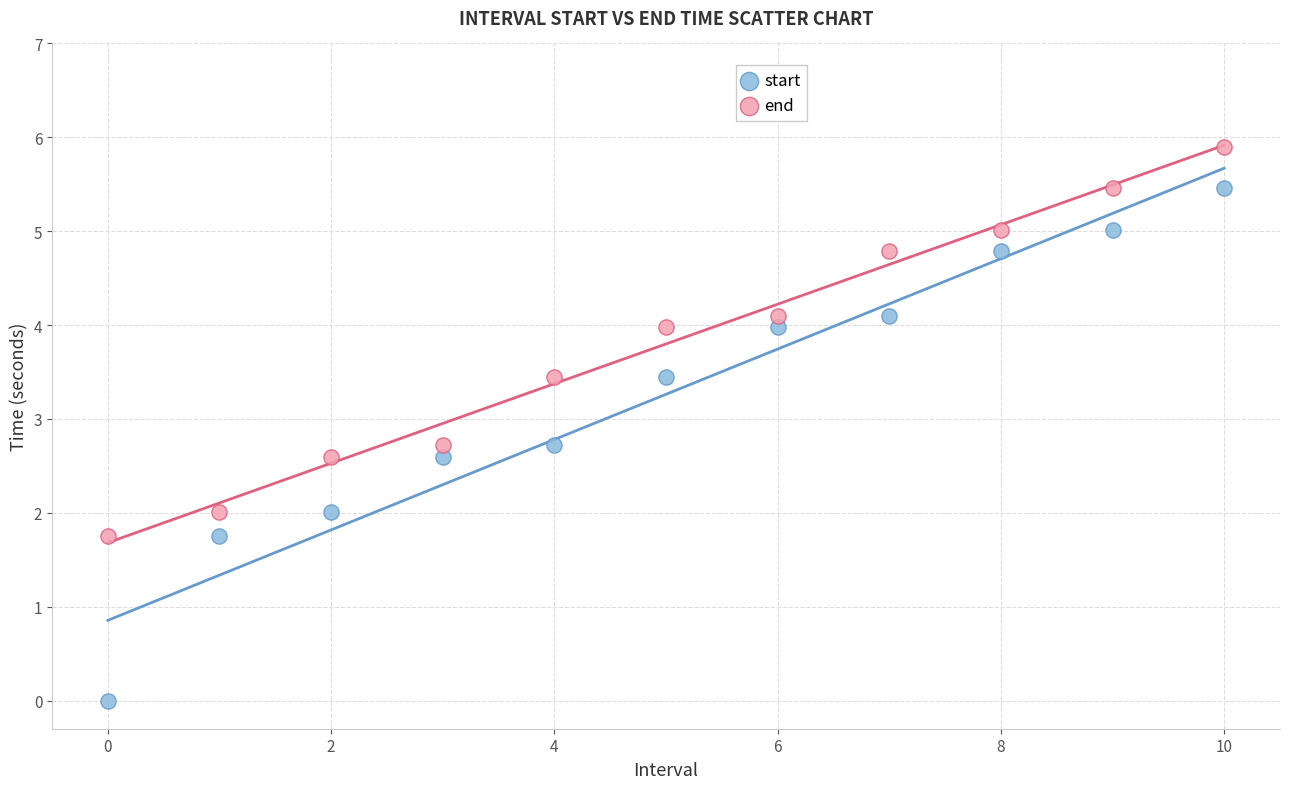

Which series contains the lowest Y value?

start